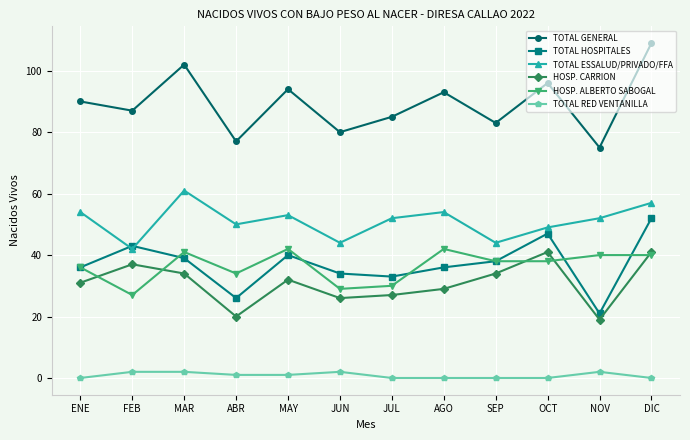

What is the minimum value for TOTAL HOSPITALES?

21